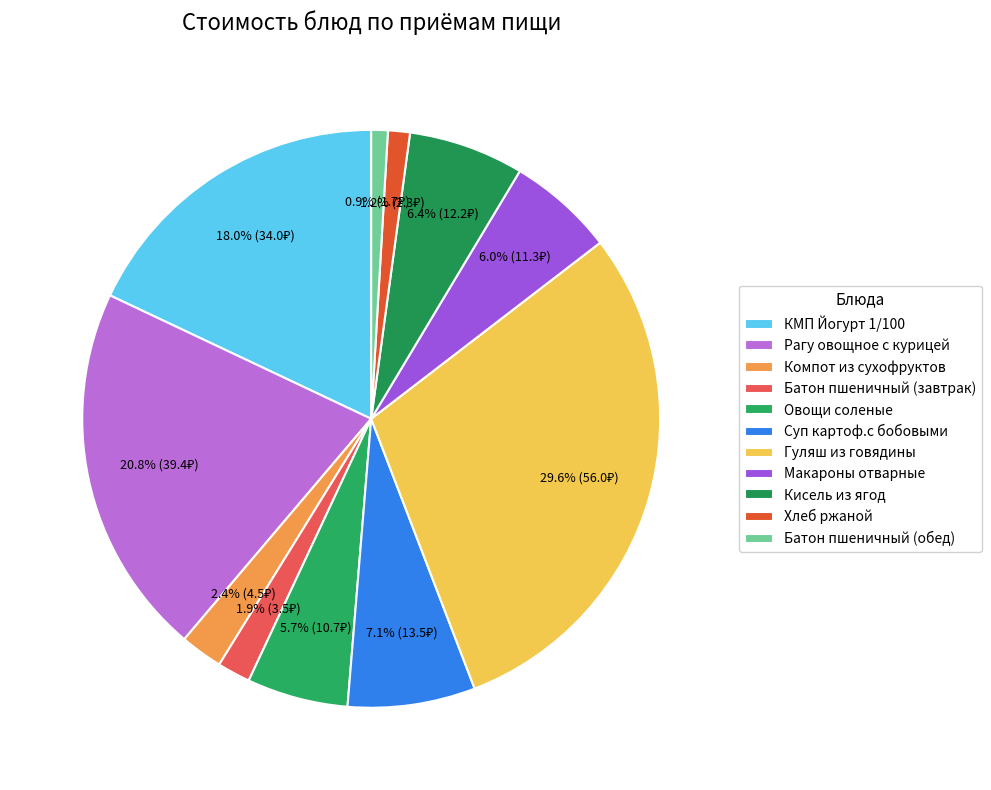

Rank the categories by value from highest to lowest.

Гуляш из говядины, Рагу овощное с курицей, КМП Йогурт 1/100, Суп картоф.с бобовыми, Кисель из ягод, Макароны отварные, Овощи соленые, Компот из сухофруктов, Батон пшеничный (завтрак), Хлеб ржаной, Батон пшеничный (обед)